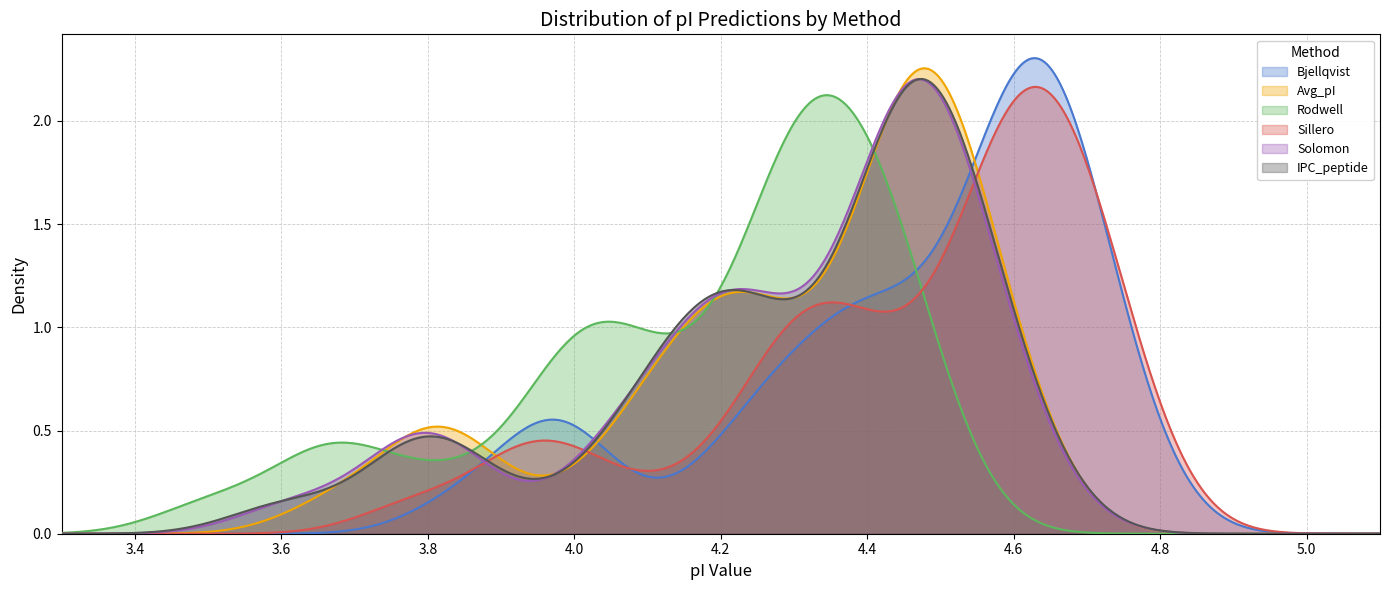

Which series changed the most between 9 and 16?

Rodwell